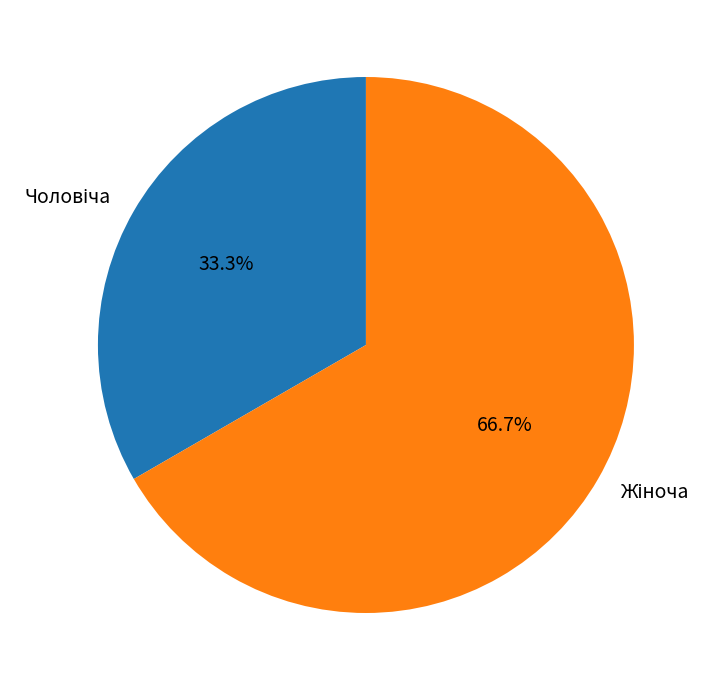

How many segments does this pie chart have?

2